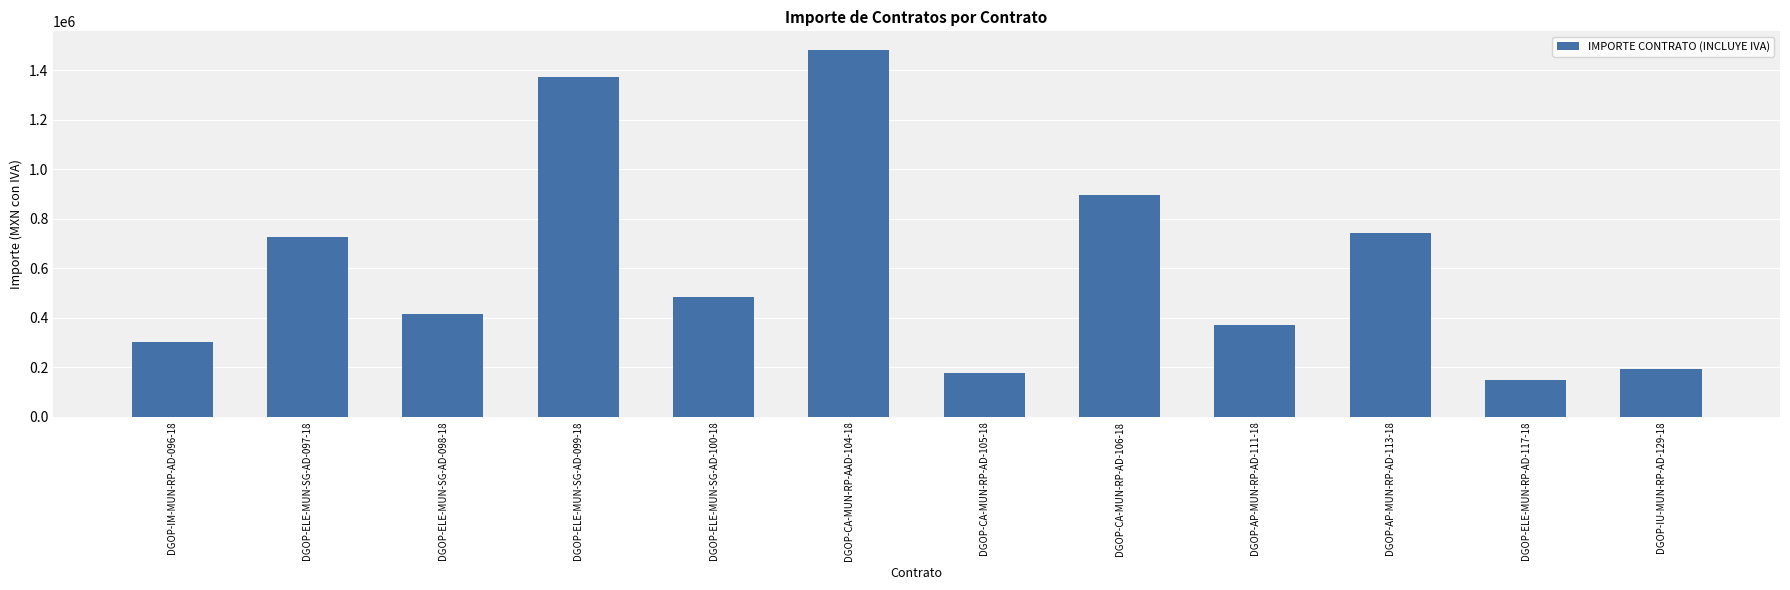

What value does the data have at DGOP-AP-MUN-RP-AD-111-18?

370962.2